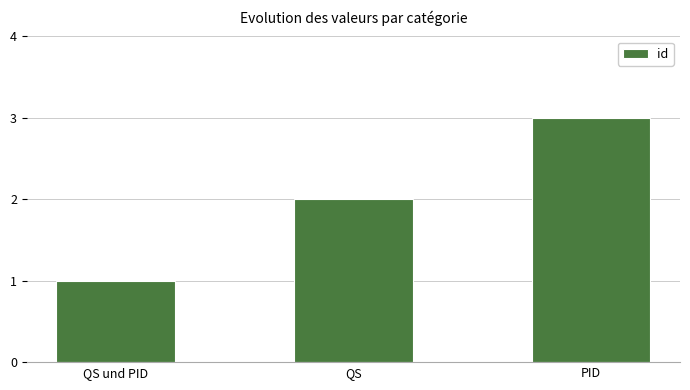

What is the value of the 2nd bar from the left?

2